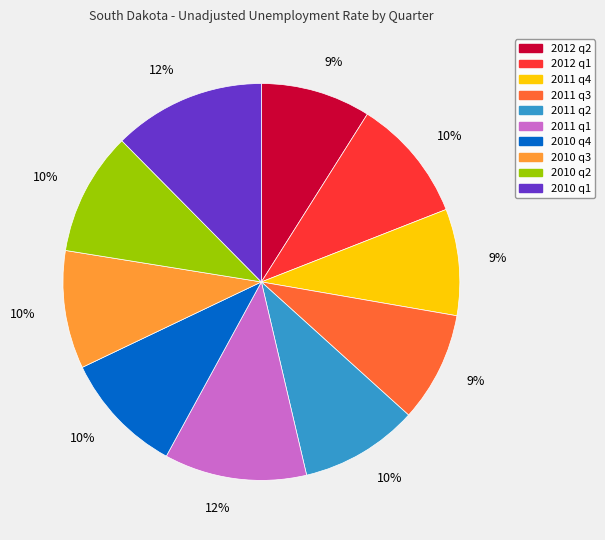

To the nearest percent, what is the combined percentage of 2010 q3 and 2012 q1?

20%